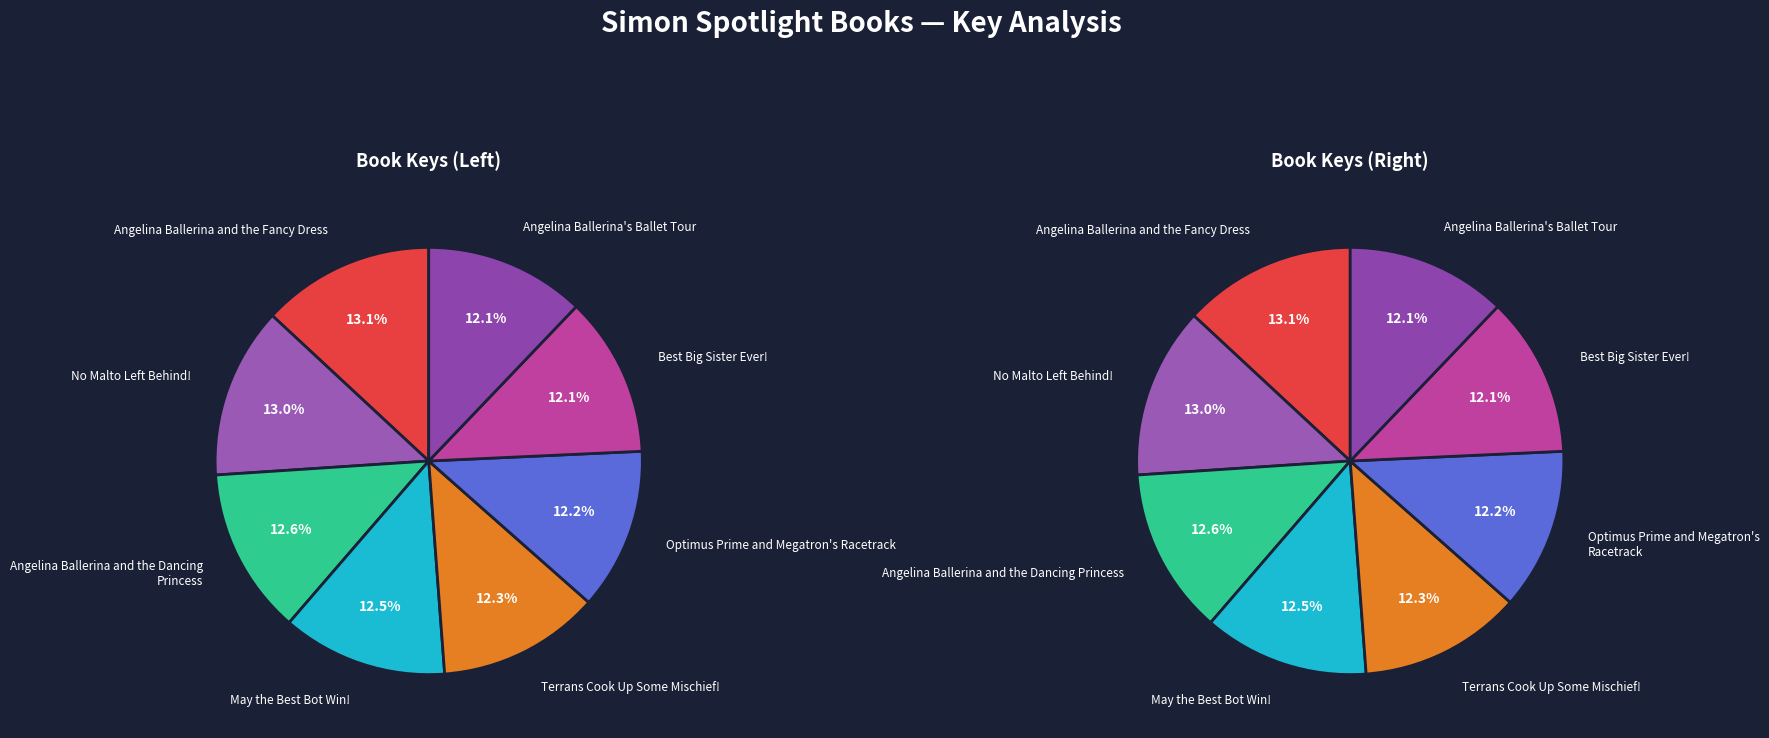

Which category has the smallest portion of the pie?

Angelina Ballerina's Ballet Tour